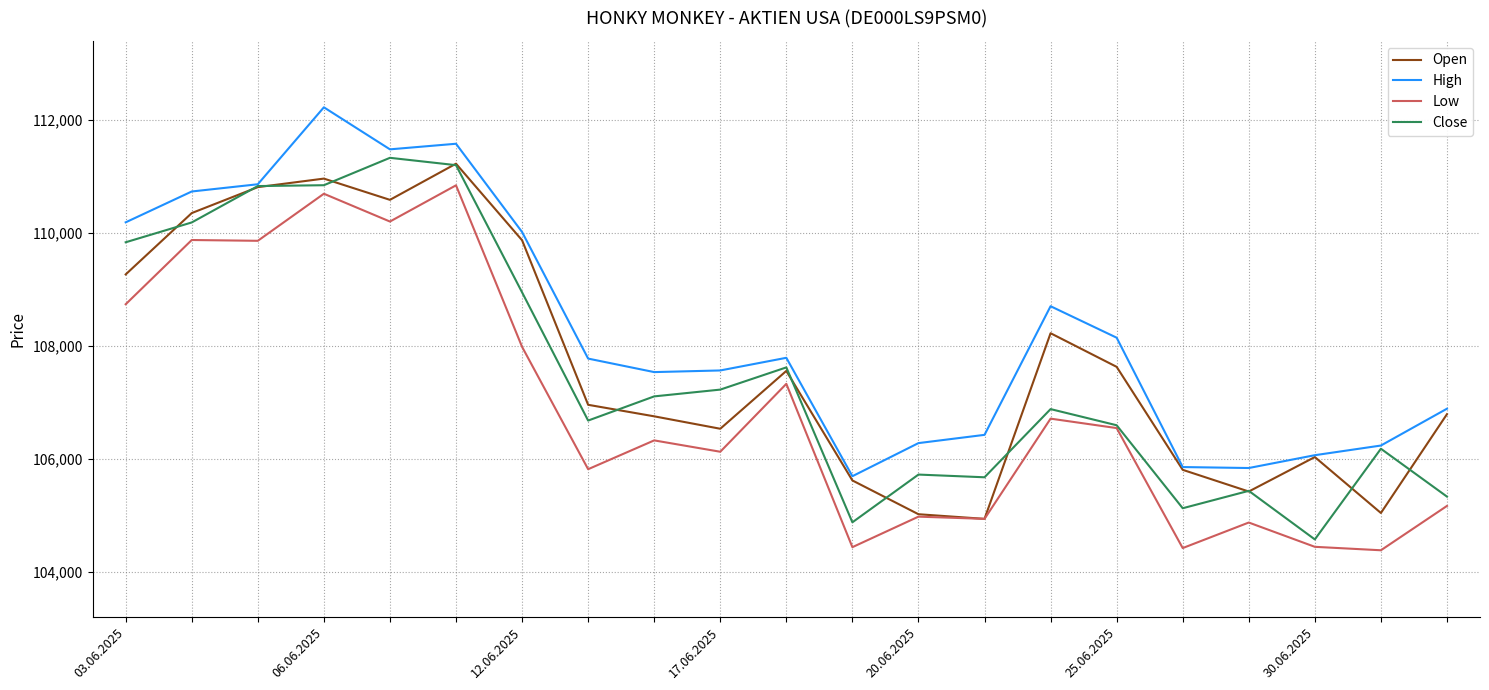

True or false: Low and High cross at least once.

False